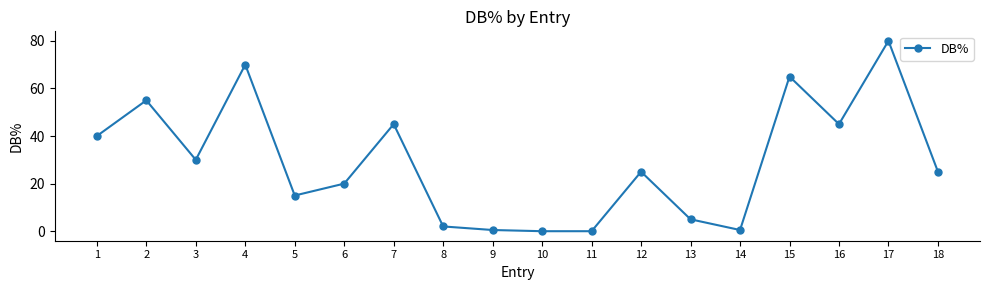

At which label does the data first exceed 25?

1